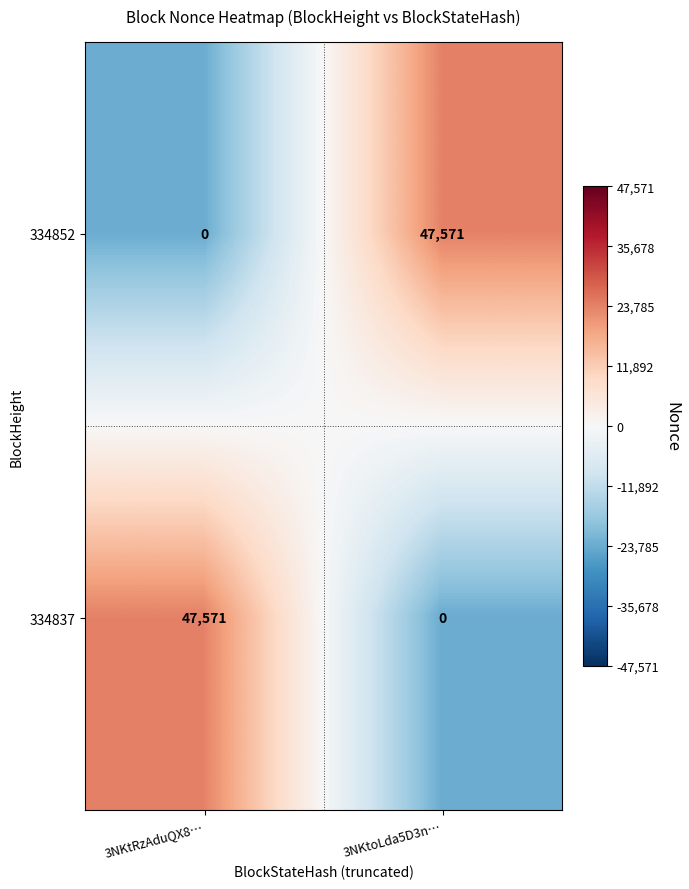

The 334837 series shows 82326 at 3NKtRzAduQX8…. True or false?

False